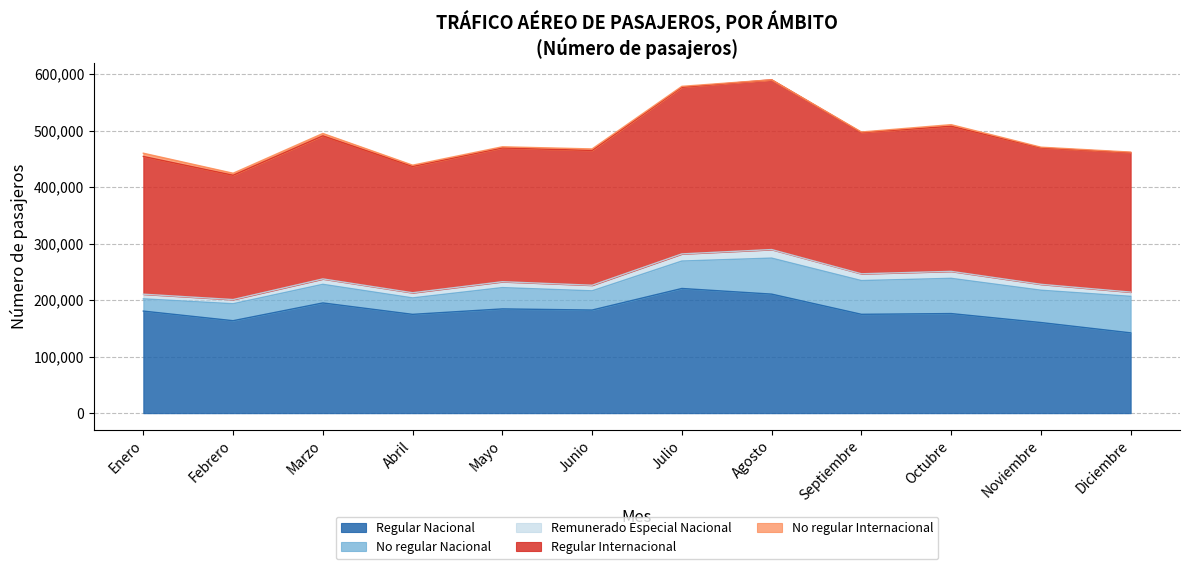

What is the lowest value of the Regular Nacional series?

142118